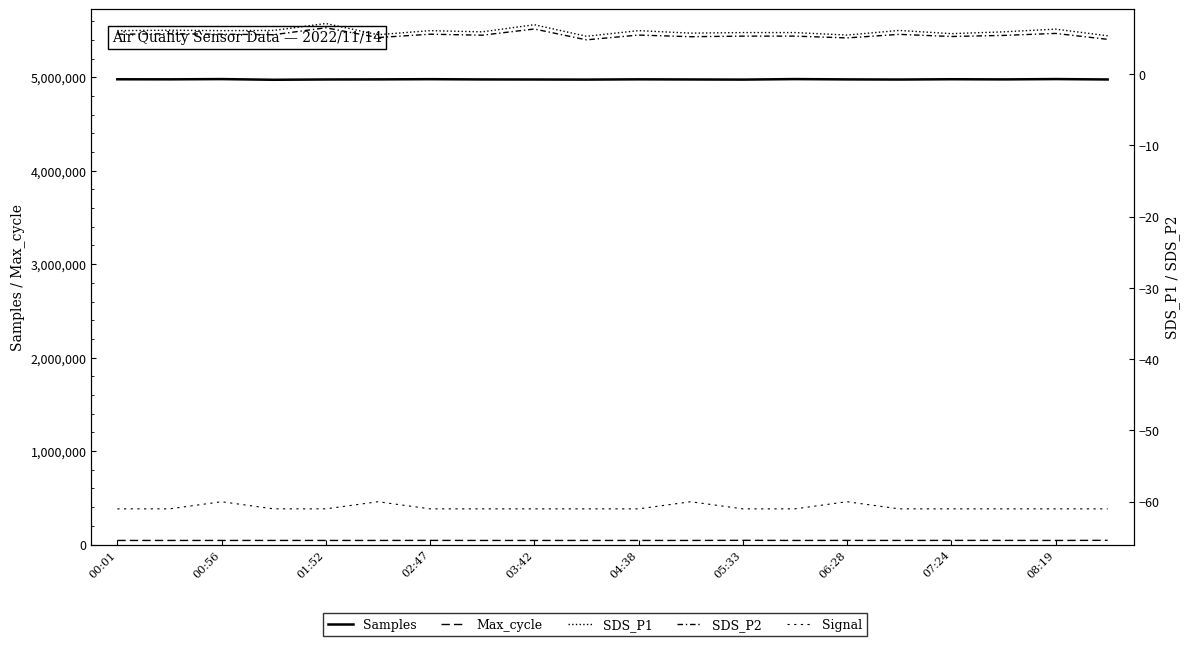

Where does the Max_cycle series first go above 43513?

00:56